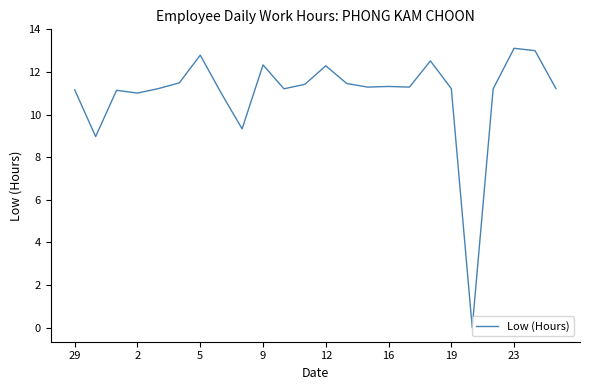

What is the difference between the maximum and minimum values?

13.1